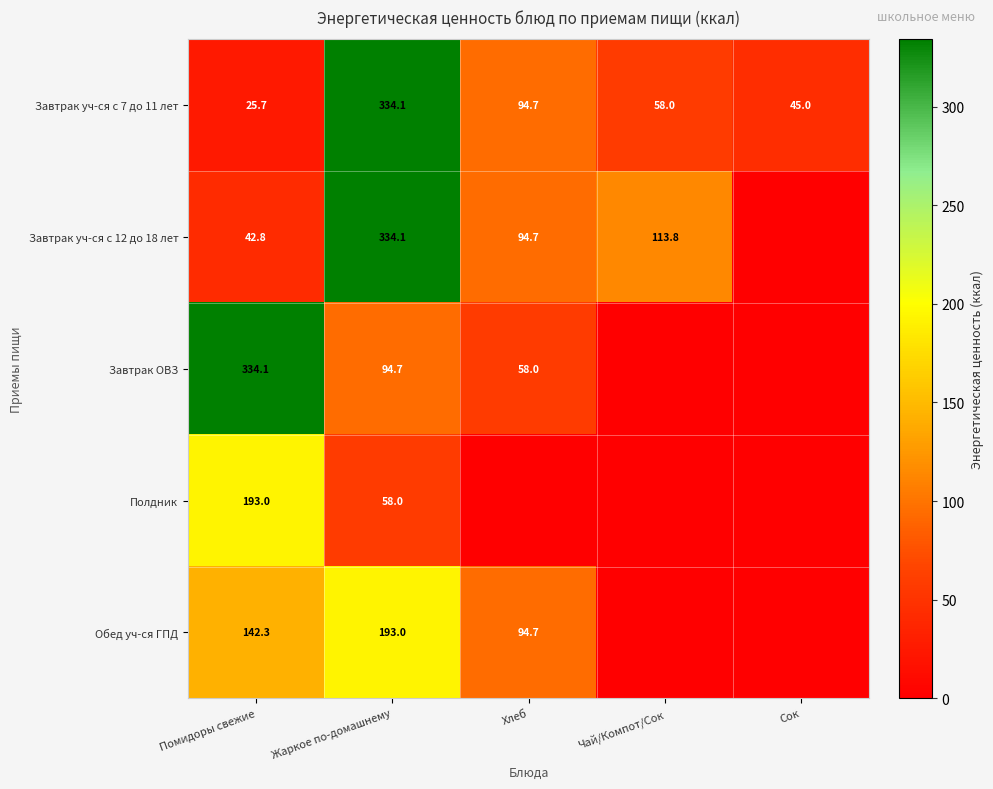

What is the difference between the Завтрак уч-ся с 12 до 18 лет values at Хлеб and Чай/Компот/Сок?

19.1